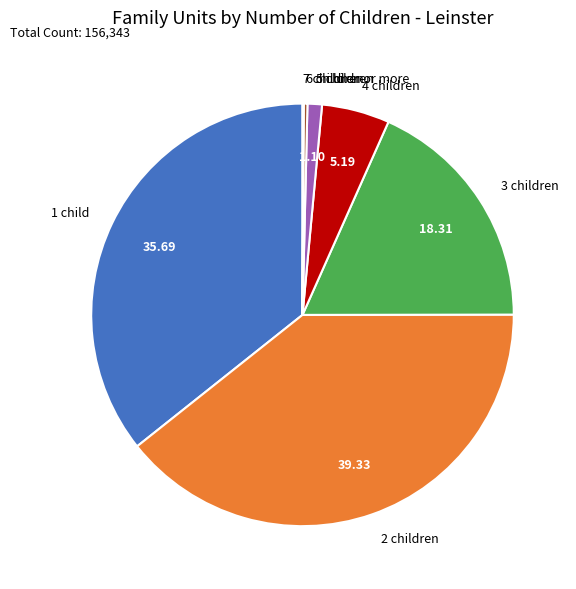

Does 3 children account for over 50% of the chart?

No